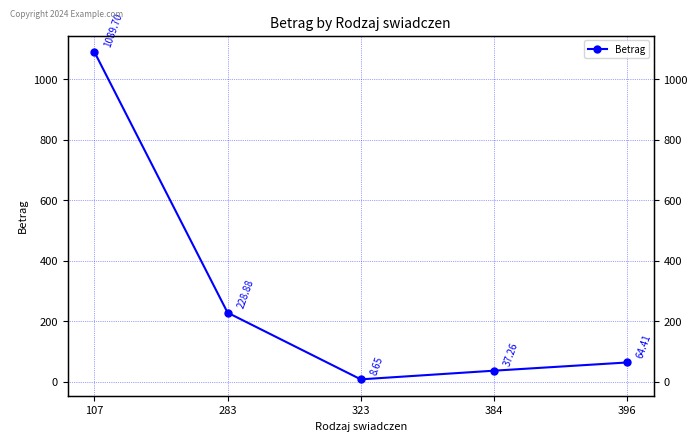

What is the approximate value at 384?

37.3